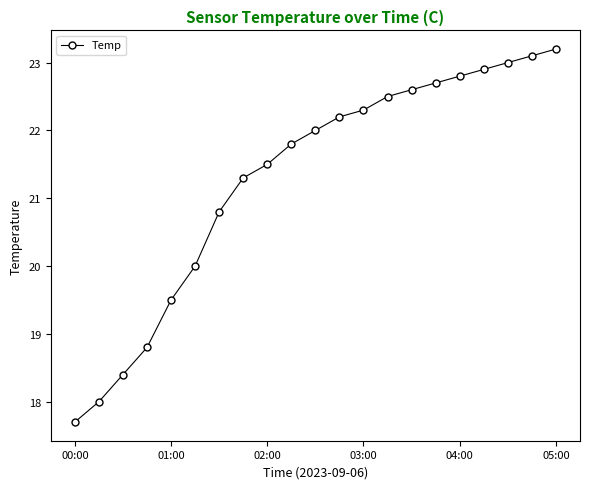

How many data points are less than 22?

10